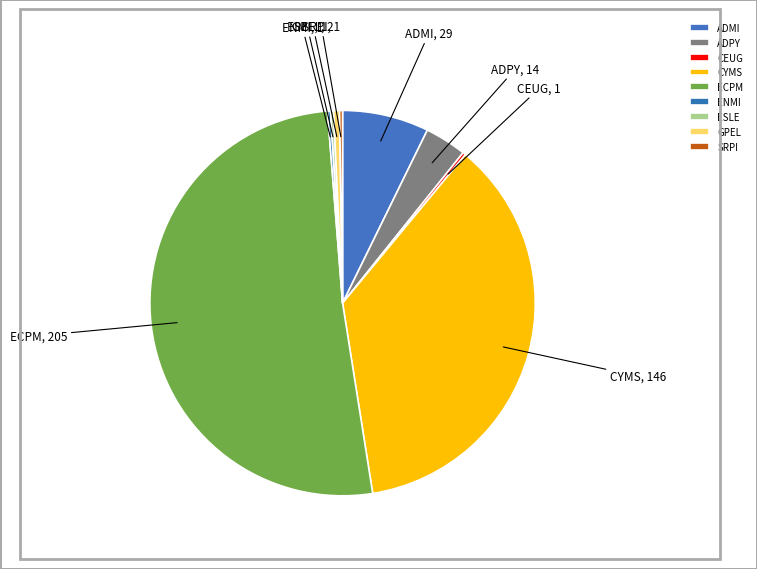

The ECPM slice represents 58% of the pie. True or false?

False